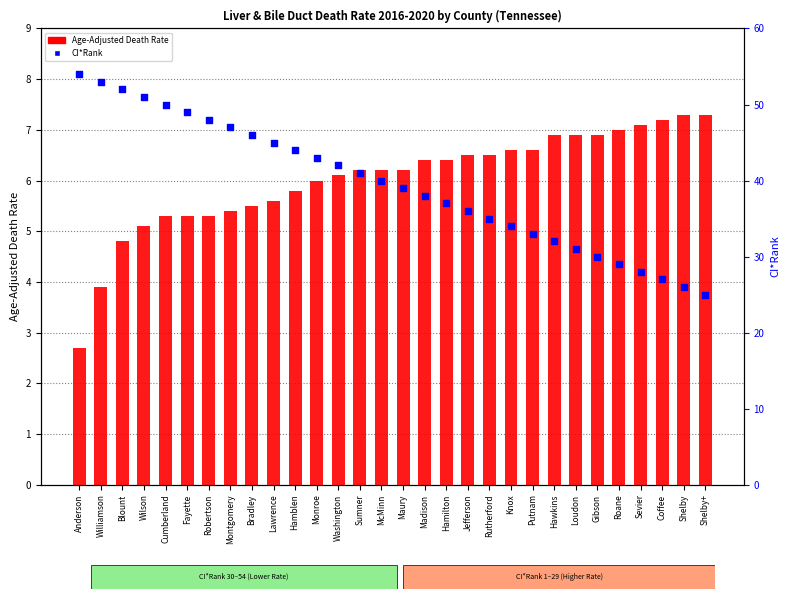

Which series reaches the maximum Y coordinate?

CI*Rank